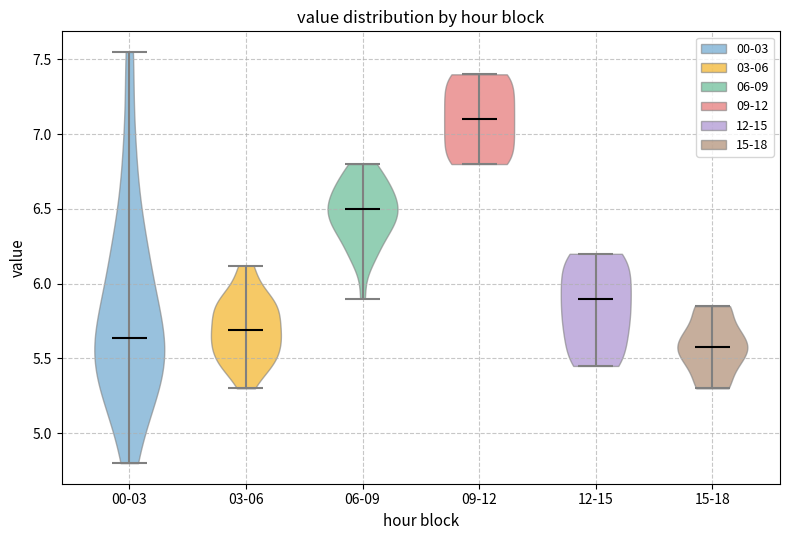

Reading left to right, read every violin against the y-axis: where its median line is, and the lowest and highest points it reaches. The values are not printed on the chart, so give them approximately, as read against the axis.

00-03: median line 5.65, lowest point 4.80, highest point 7.55
03-06: median line 5.70, lowest point 5.30, highest point 6.10
06-09: median line 6.50, lowest point 5.90, highest point 6.80
09-12: median line 7.10, lowest point 6.80, highest point 7.40
12-15: median line 5.90, lowest point 5.45, highest point 6.20
15-18: median line 5.60, lowest point 5.30, highest point 5.85